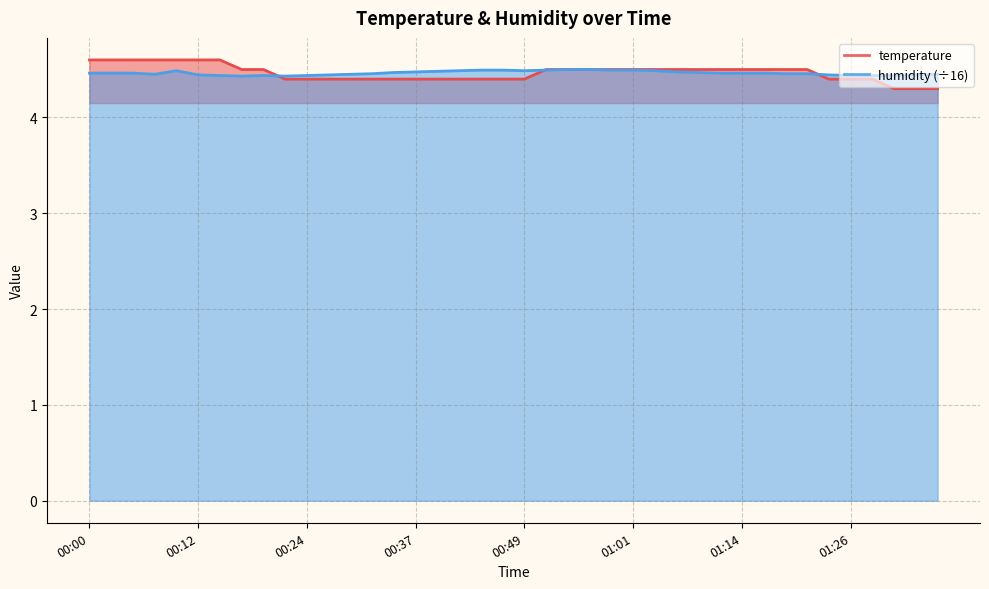

Rank the categories by humidity value from highest to lowest.

00:54, 00:56, 00:44, 00:47, 00:52, 00:59, 01:01, 00:10, 00:42, 00:49, 01:04, 00:39, 00:37, 01:06, 00:34, 01:09, 00:00, 00:02, 00:05, 01:11, 01:14, 01:16, 00:32, 01:19, 01:21, 00:07, 00:29, 01:36, 00:12, 00:27, 01:23, 01:33, 00:15, 00:20, 00:24, 01:26, 01:28, 01:31, 00:17, 00:22